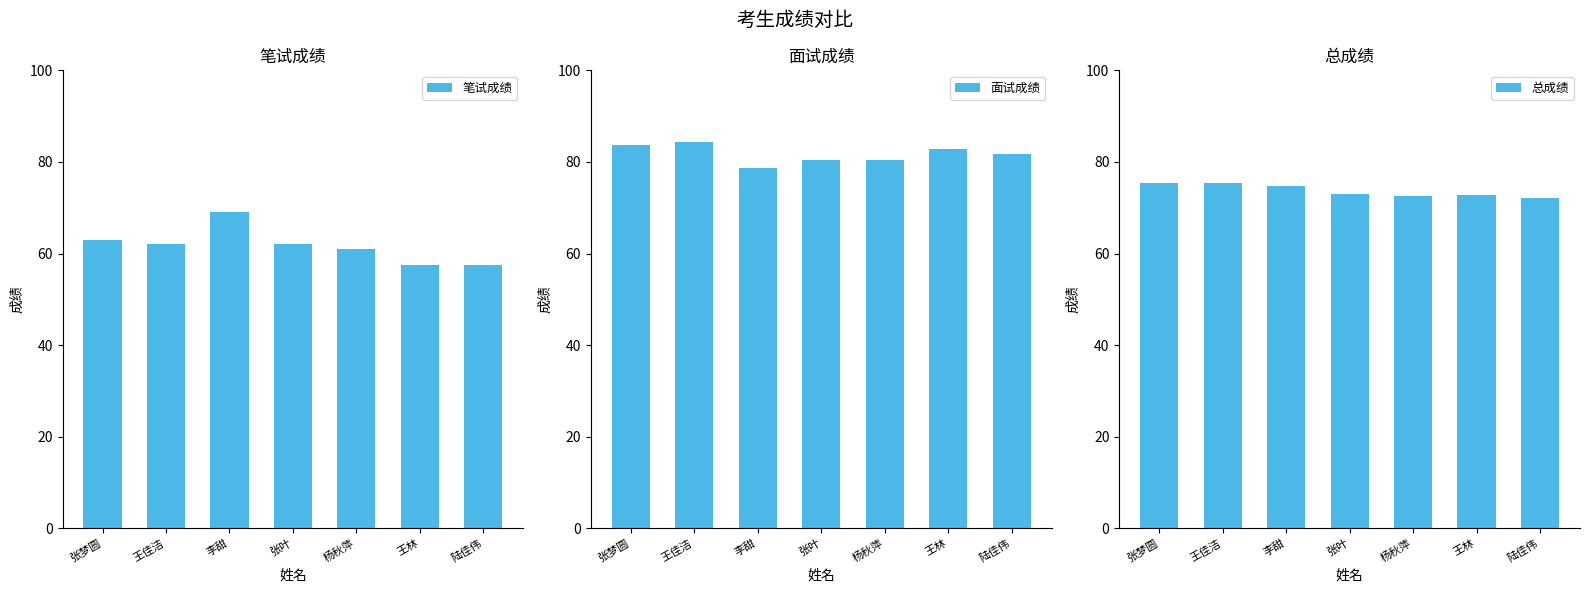

Which series has the largest total across all categories?

面试成绩